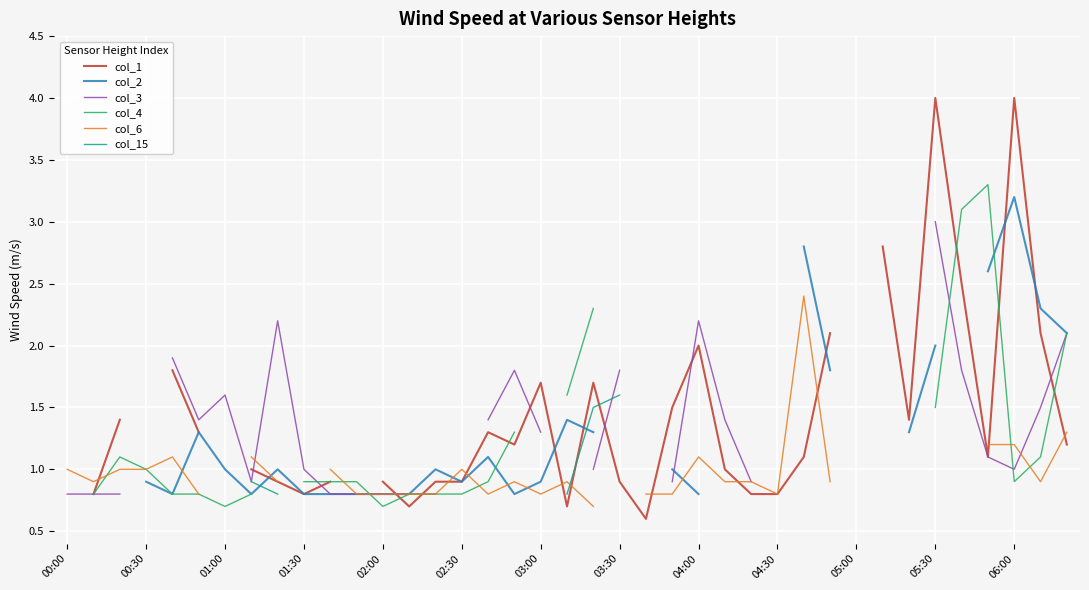

Between 00:30 and 01:00, which series saw the biggest shift?

col_1